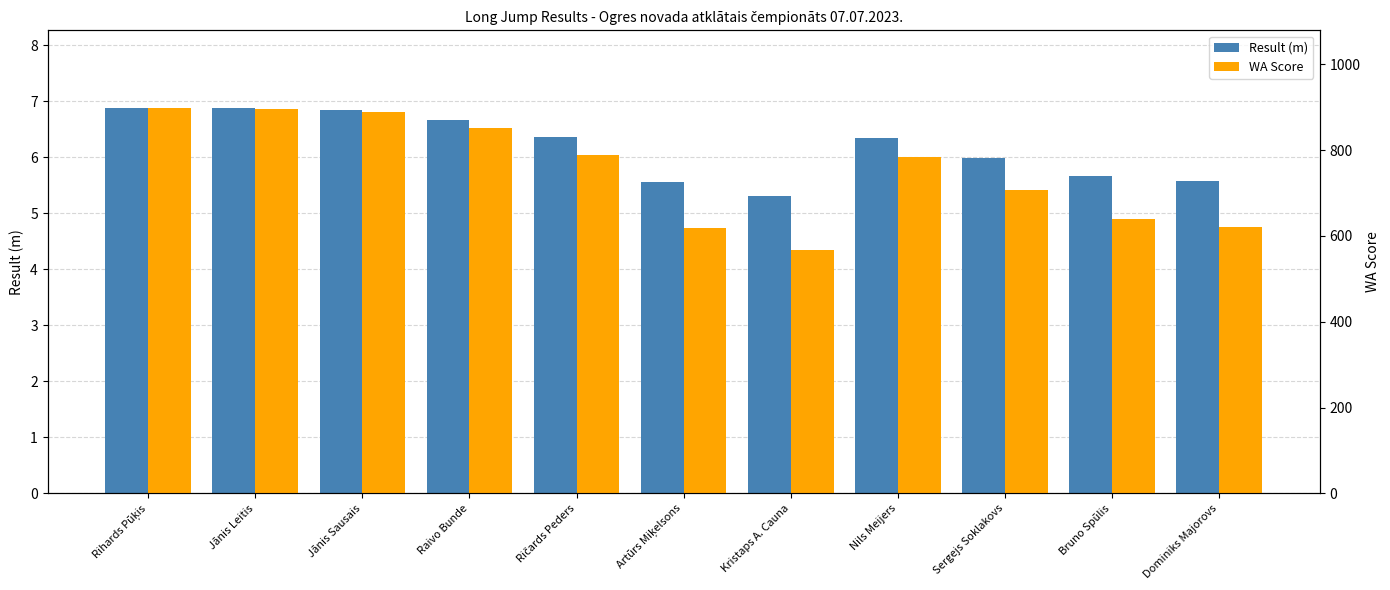

How many values in the WA Score series are below 784?

5